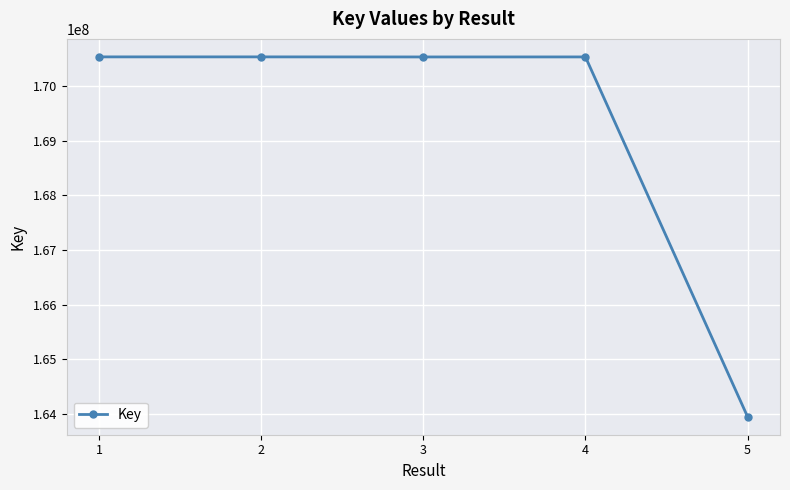

How many data points are less than 170539009?

2